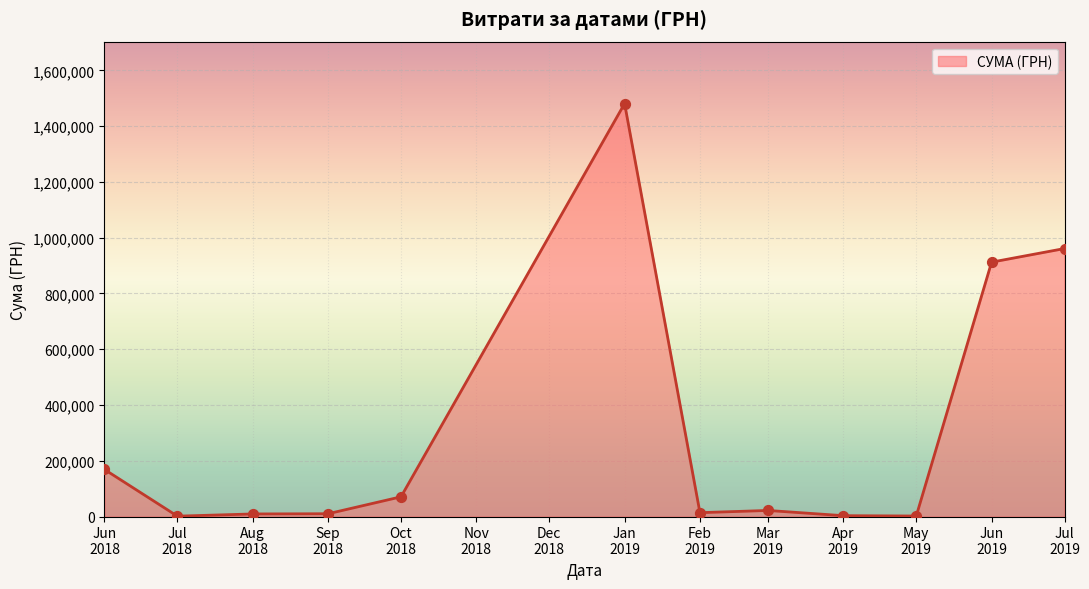

What is the difference between the maximum and minimum values?

1479432.9